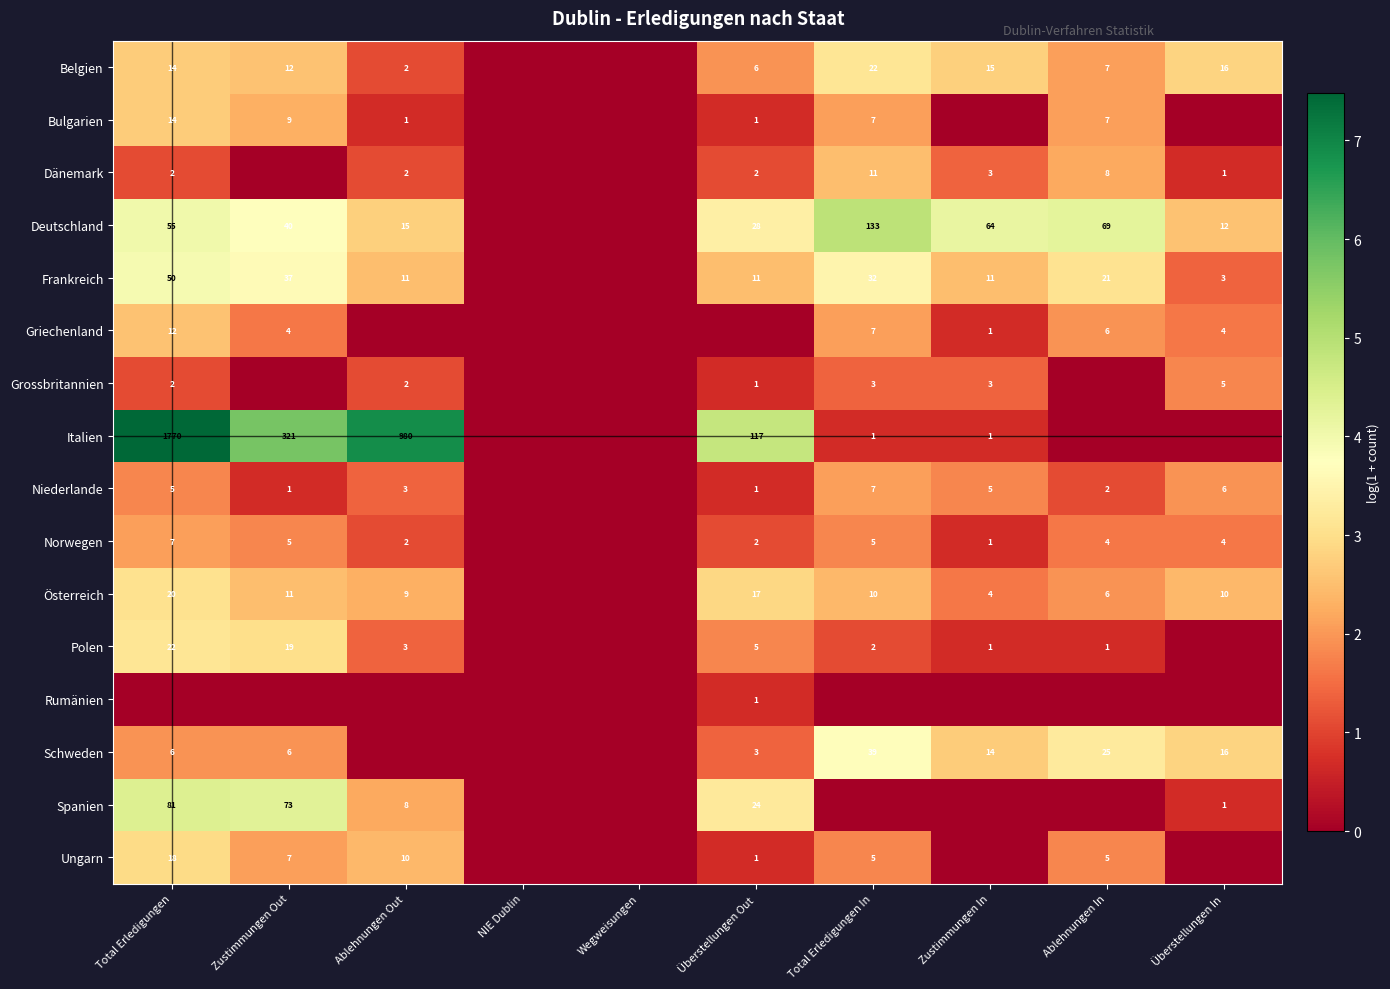

What is the sum of the Frankreich values at Überstellungen In and Überstellungen Out?

14